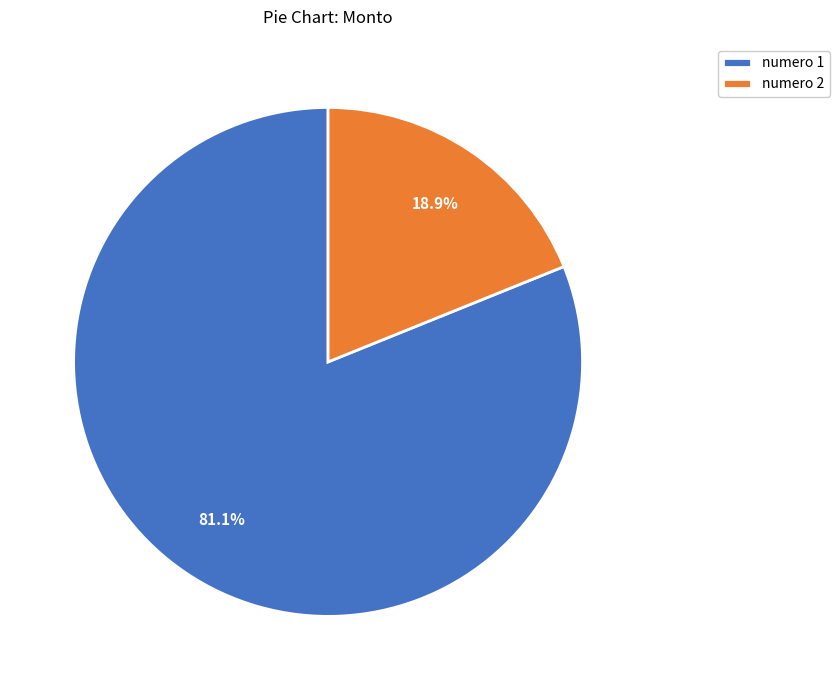

Combined, what portion of the pie is numero 2 and numero 1?

100.0%